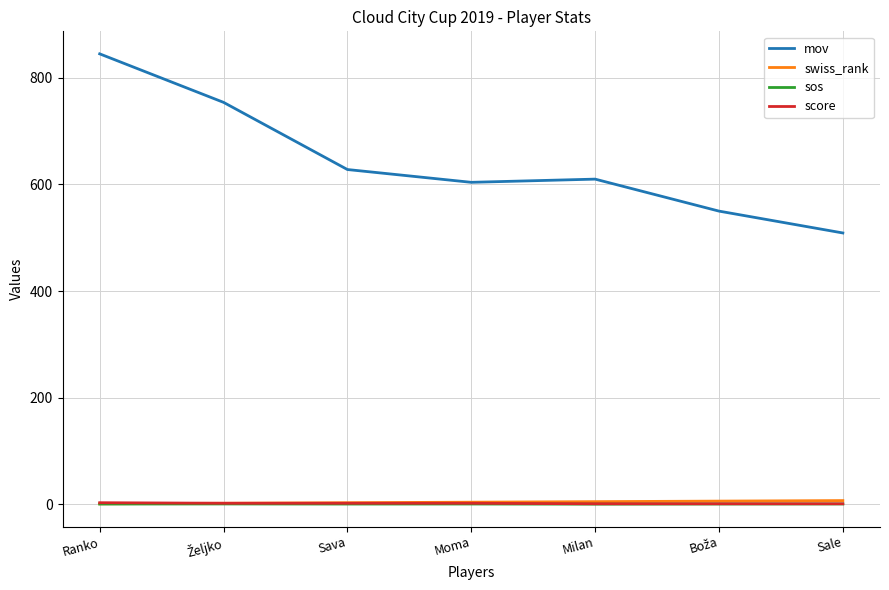

At which label is mov closest to 677?

Sava